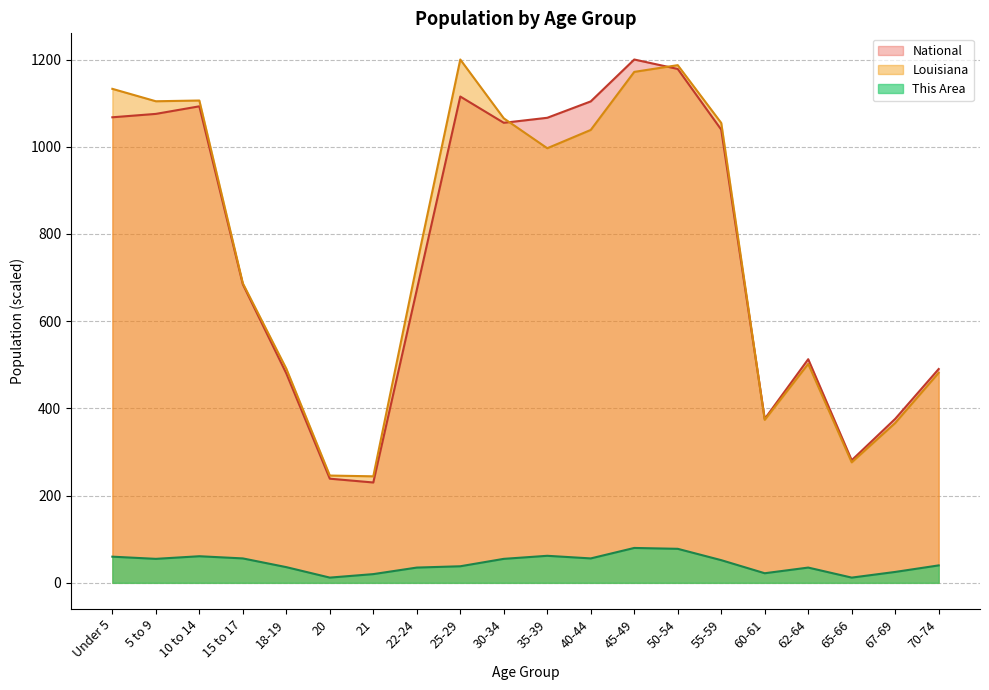

In This Area, how many points are lower than both neighbors (excluding endpoints)?

5